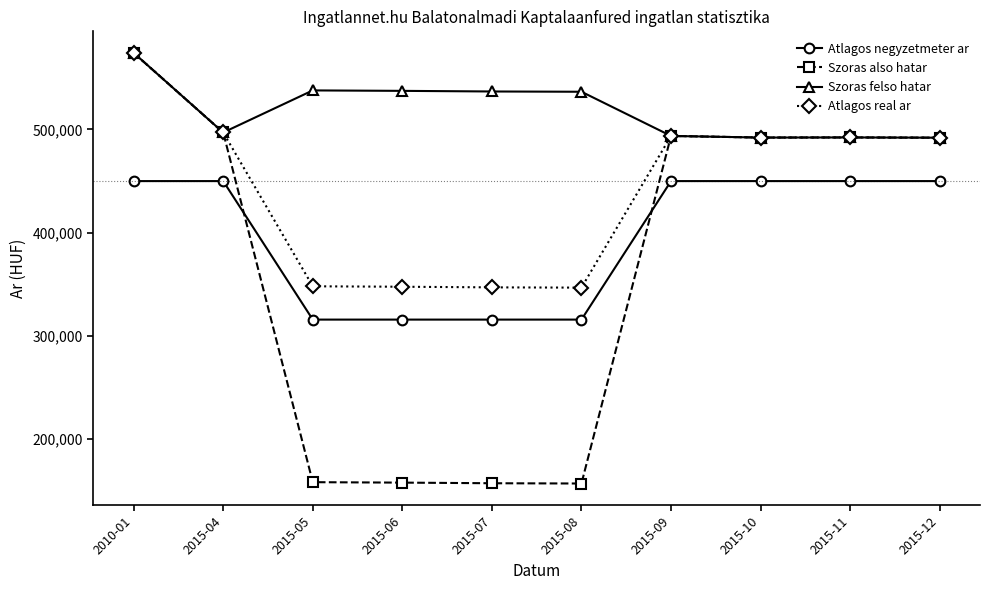

In Atlagos real ar, how many points are higher than both neighbors (excluding endpoints)?

2